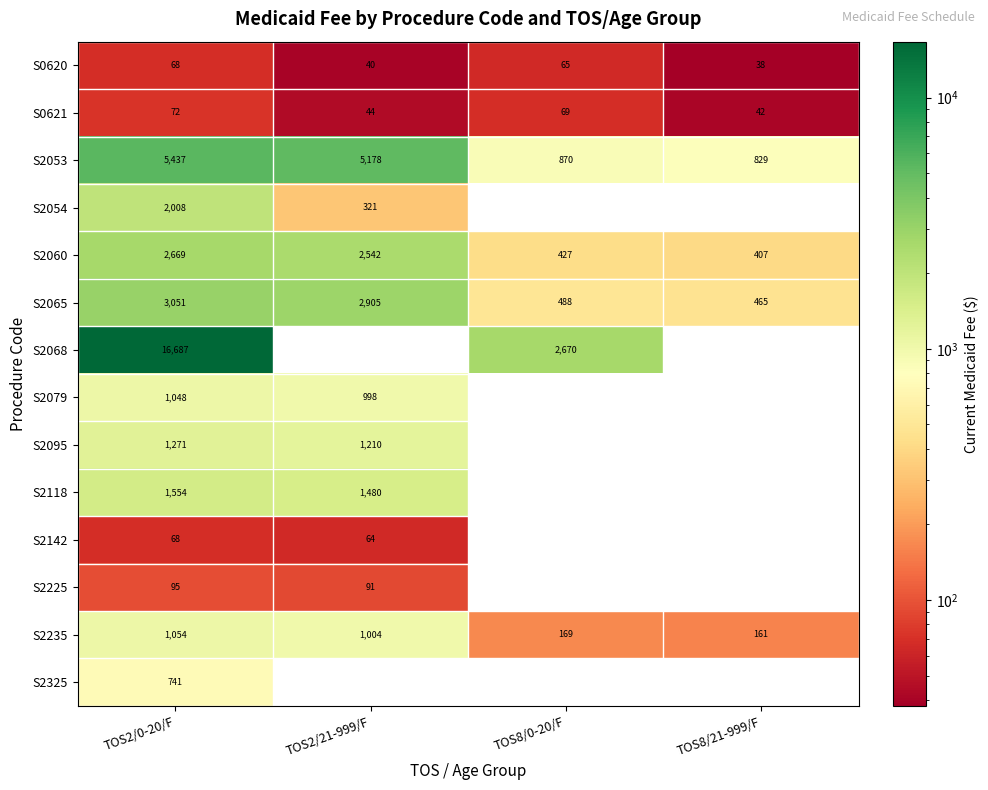

Which series changed the most between TOS8/0-20/F and TOS8/21-999/F?

S2053